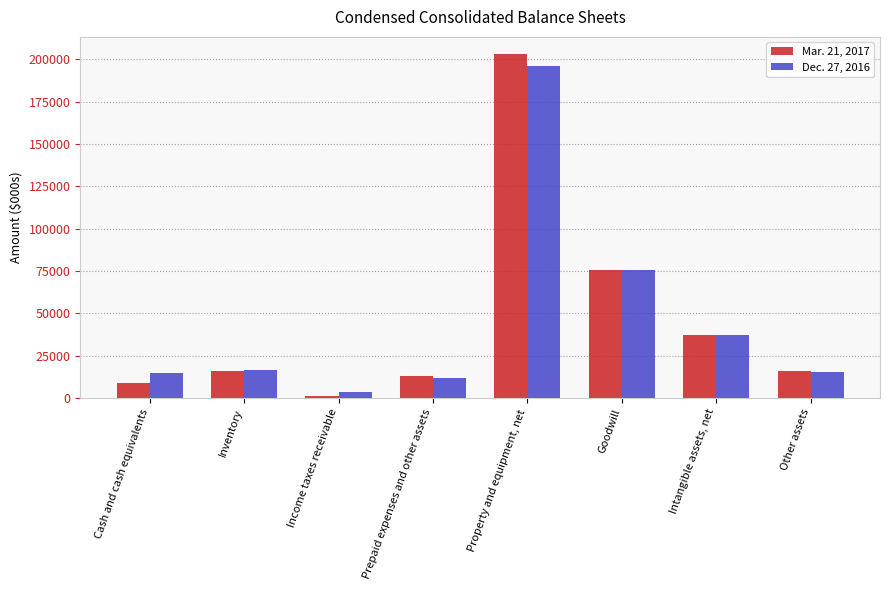

What is the total value across all series at Inventory?

32141